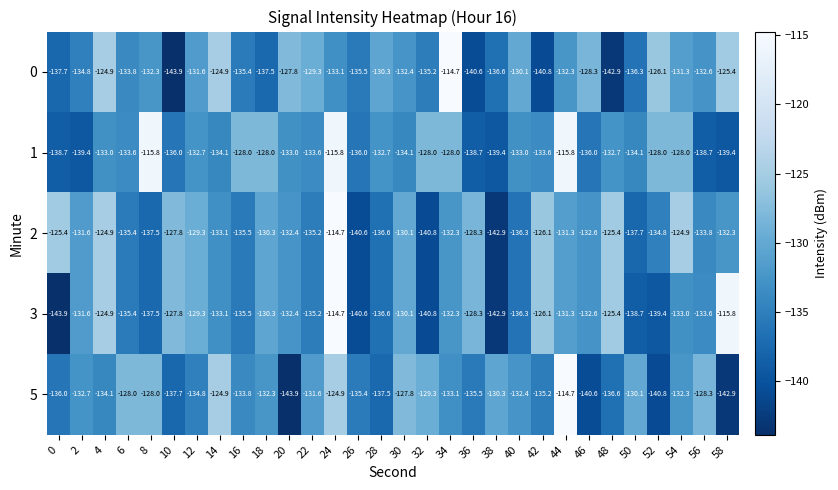

How many series are shown in this chart?

5